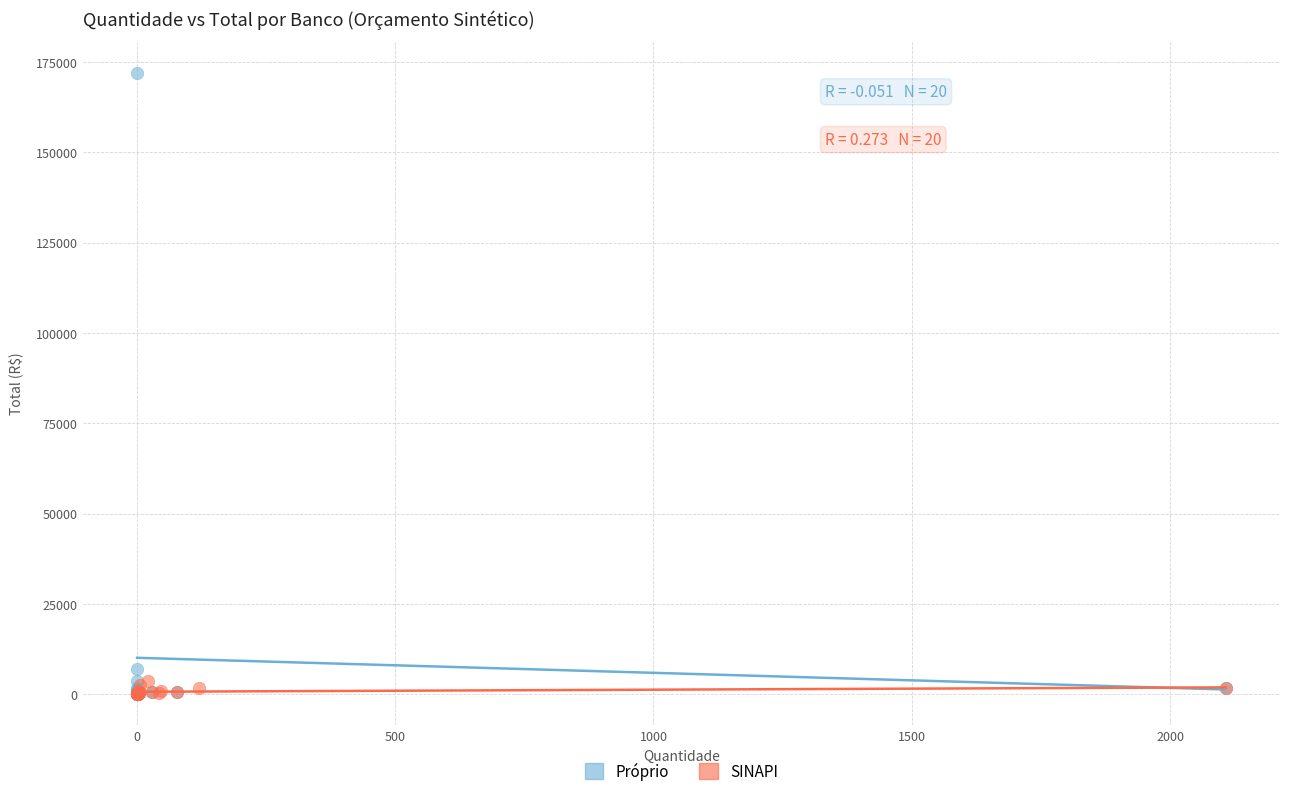

Which series reaches the maximum Y coordinate?

Próprio